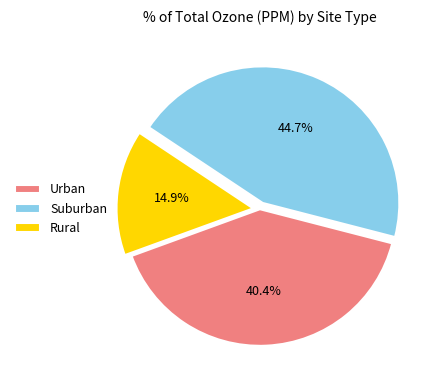

Approximately how many times larger is the value at Rural compared to Suburban?

0.3